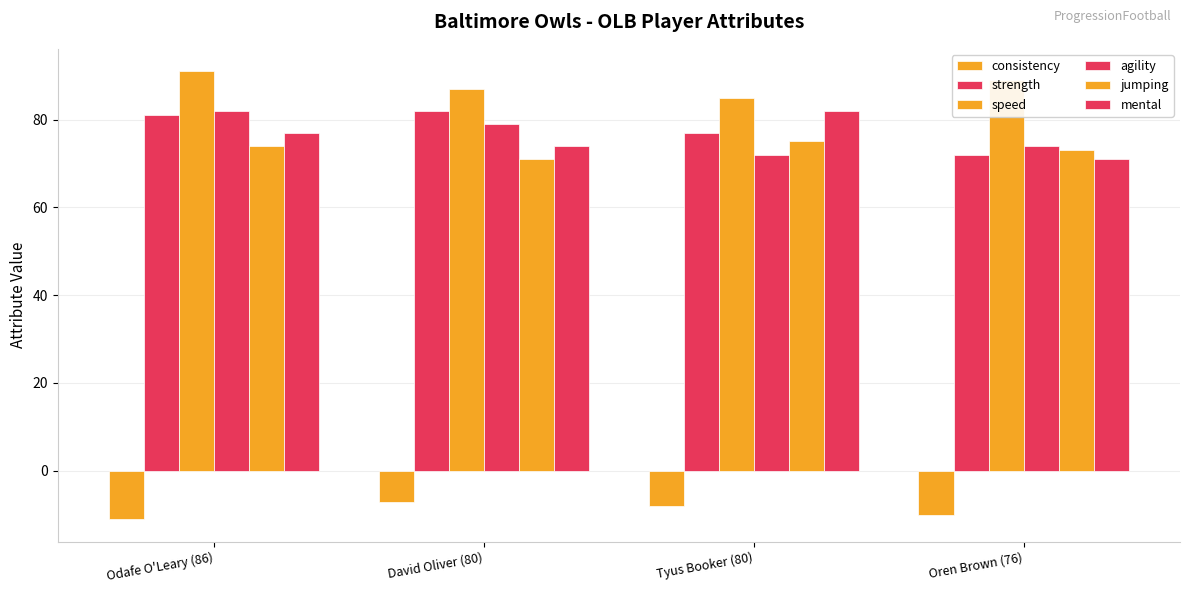

Reading left to right, list all the values displayed in this chart.

consistency: Odafe O'Leary (86)=-11	David Oliver (80)=-7	Tyus Booker (80)=-8	Oren Brown (76)=-10
strength: Odafe O'Leary (86)=81	David Oliver (80)=82	Tyus Booker (80)=77	Oren Brown (76)=72
speed: Odafe O'Leary (86)=91	David Oliver (80)=87	Tyus Booker (80)=85	Oren Brown (76)=89
agility: Odafe O'Leary (86)=82	David Oliver (80)=79	Tyus Booker (80)=72	Oren Brown (76)=74
jumping: Odafe O'Leary (86)=74	David Oliver (80)=71	Tyus Booker (80)=75	Oren Brown (76)=73
mental: Odafe O'Leary (86)=77	David Oliver (80)=74	Tyus Booker (80)=82	Oren Brown (76)=71